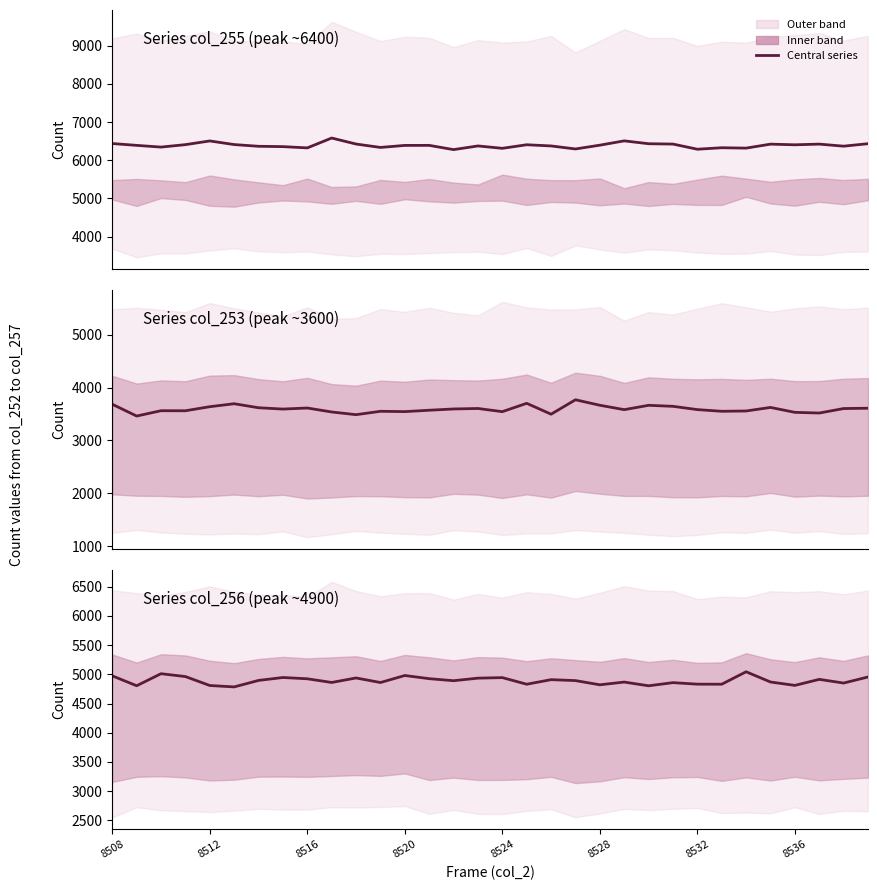

What is the sum of the col_255 values at 8512 and 29?

12811